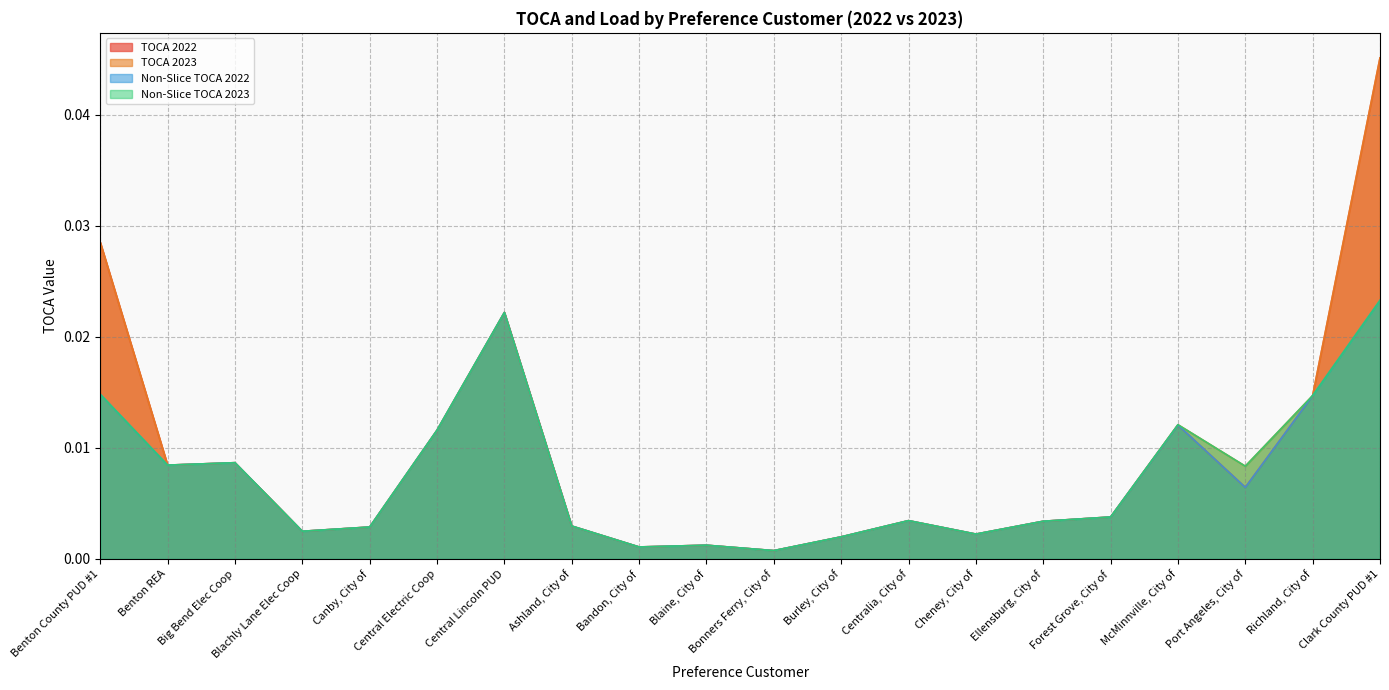

True or false: TOCA 2022 and Non-Slice TOCA 2022 cross at least once.

False